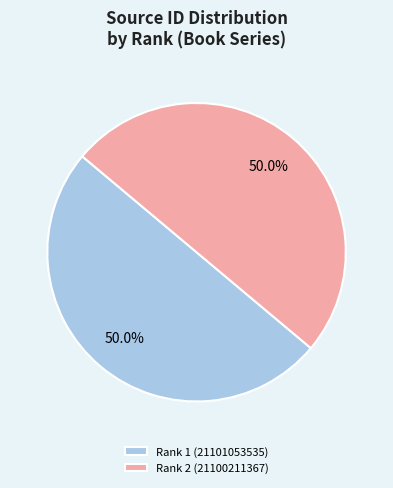

What is the total percentage of Rank 1 (21101053535) and Rank 2 (21100211367)?

100.0%